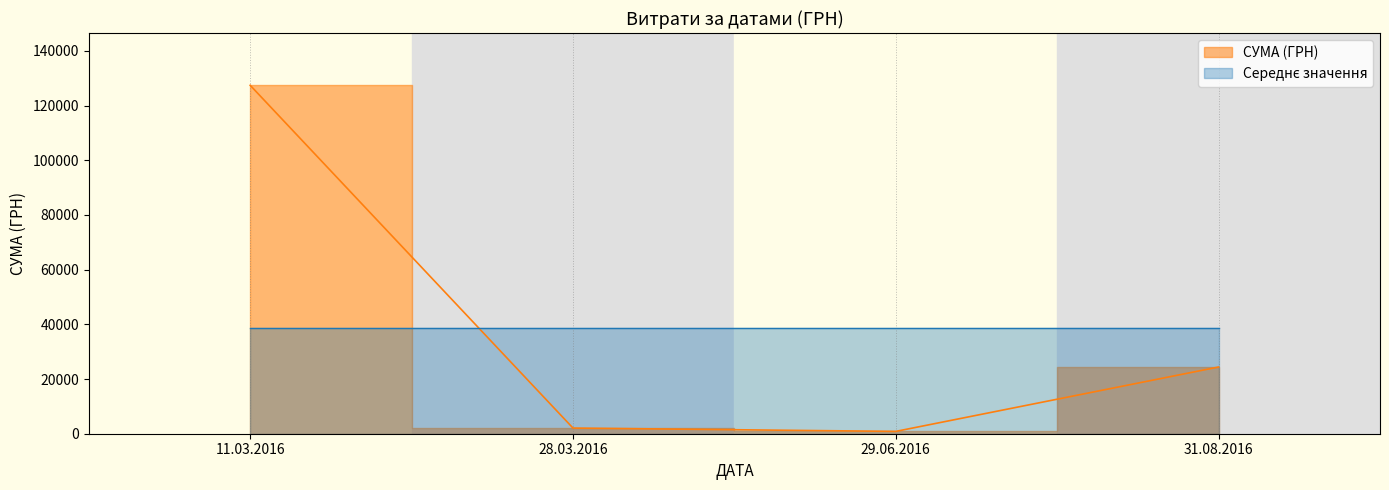

Between 29.06.2016 and 11.03.2016, which is larger?

11.03.2016